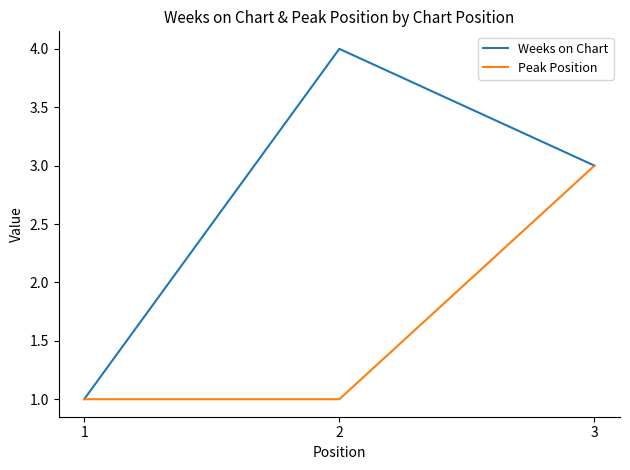

What is the maximum value shown in the chart?

4